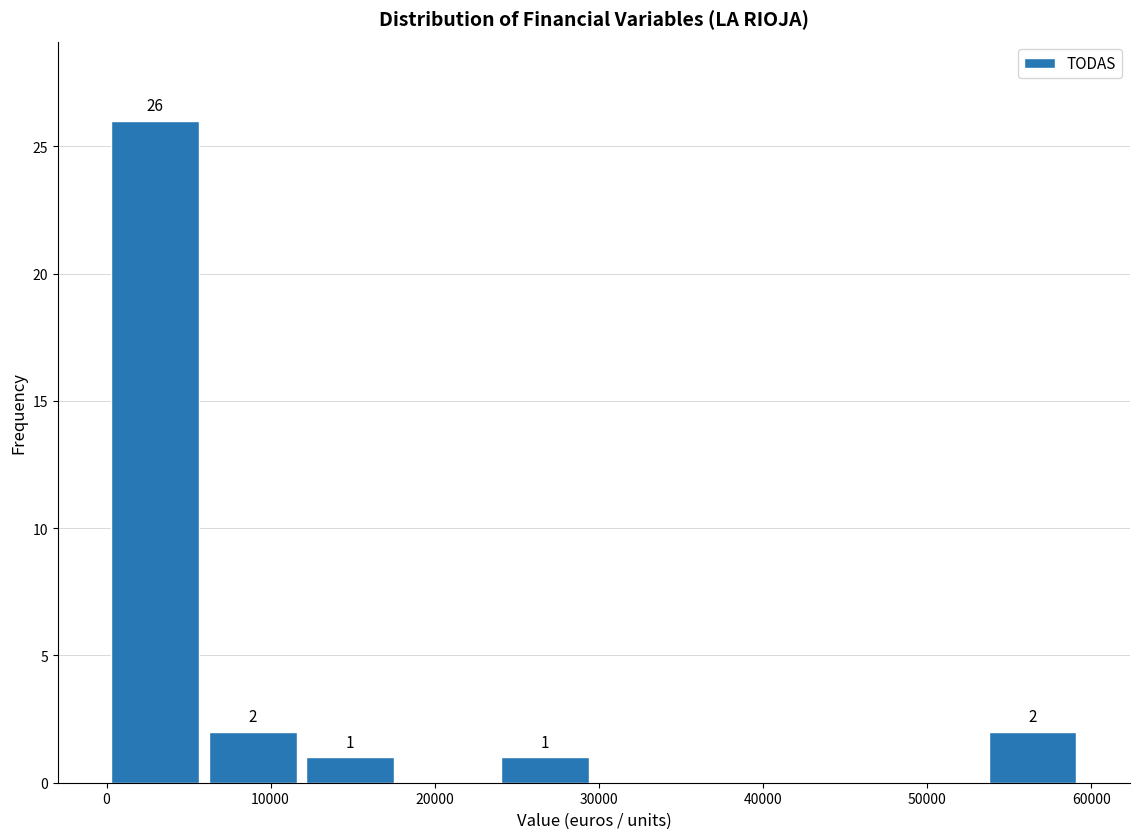

Which range on the x-axis has the tallest bar?

0 to 6000